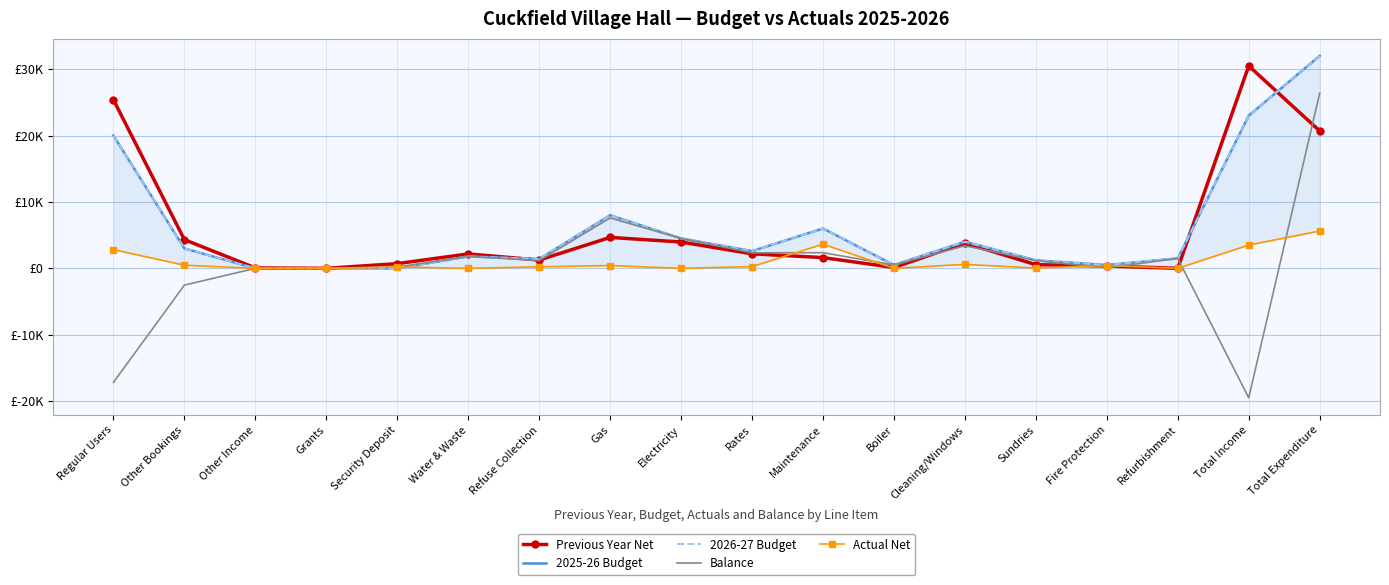

What are all the series names shown in the legend?

Previous Year Net, 2025-26 Budget, 2026-27 Budget, Balance, Actual Net